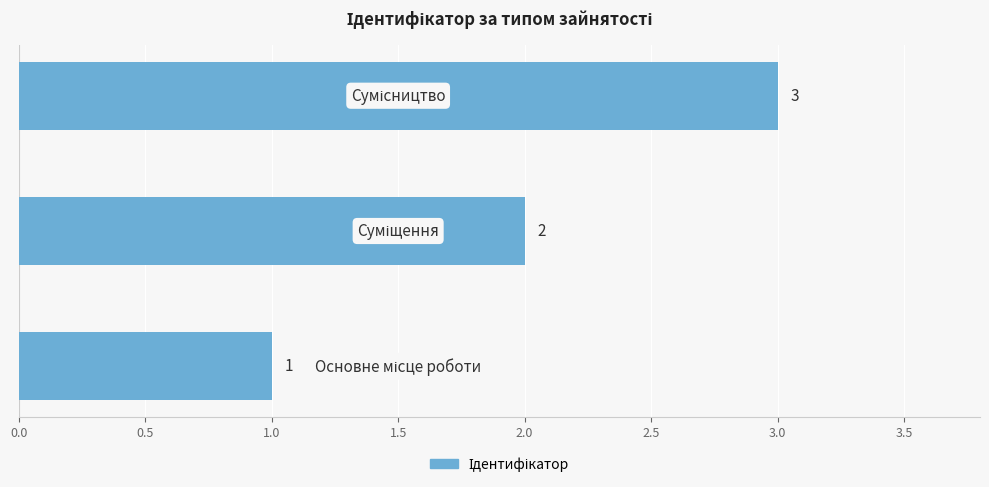

Count the values in the range 1 to 3.

3